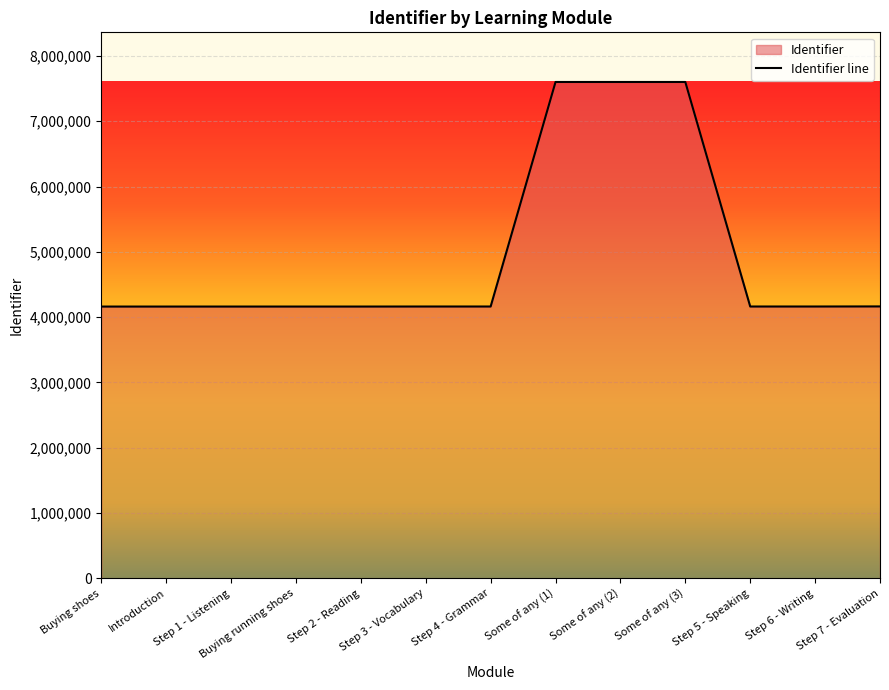

Where does the data first go above 4163369?

Some of any (1)